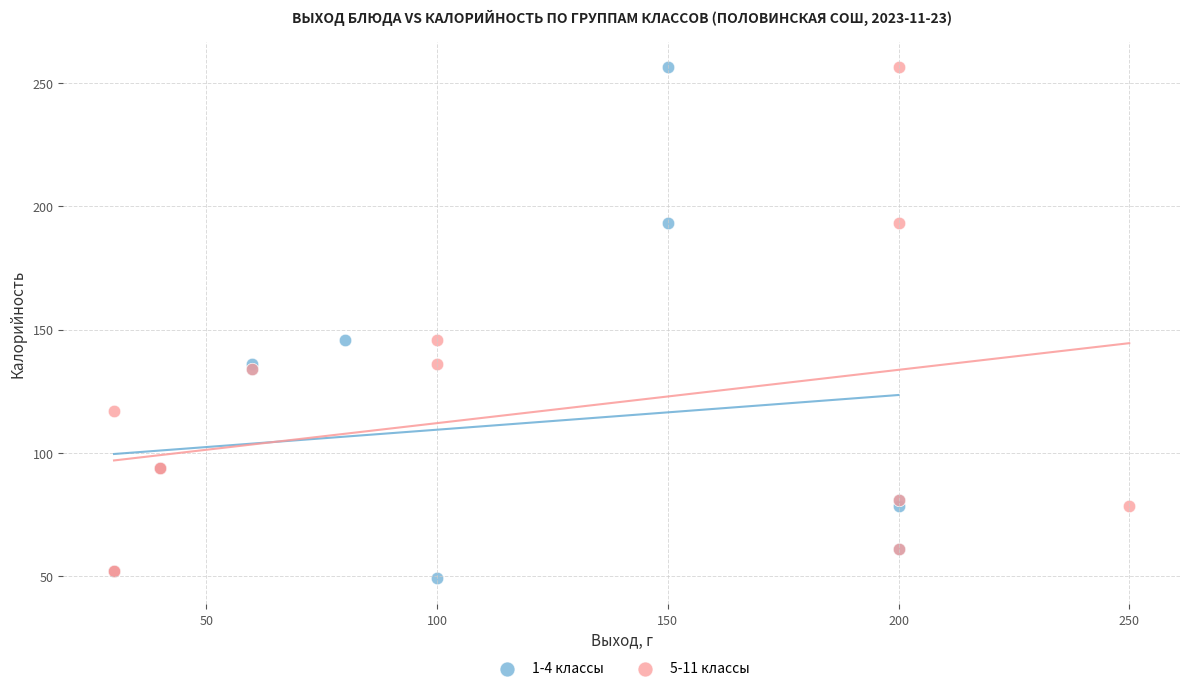

What are all the series names shown in the legend?

1-4 классы, 5-11 классы